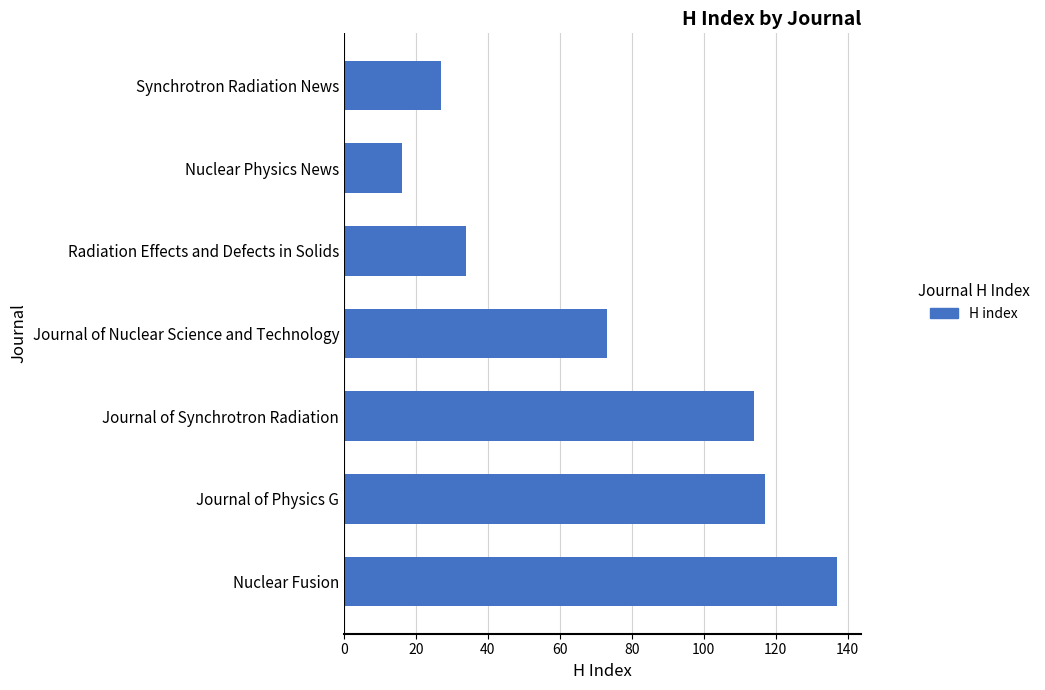

What is the maximum value shown in the chart?

137